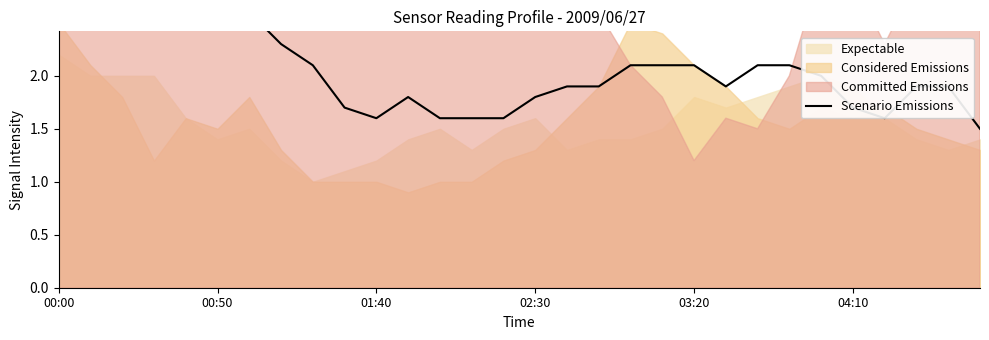

How many values are below 2?

15